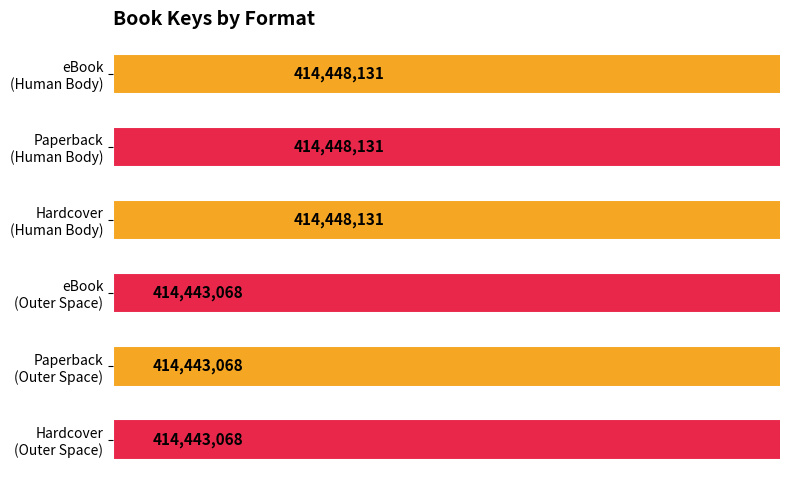

The value at Paperback (Human Body) is 130127531. True or false?

False